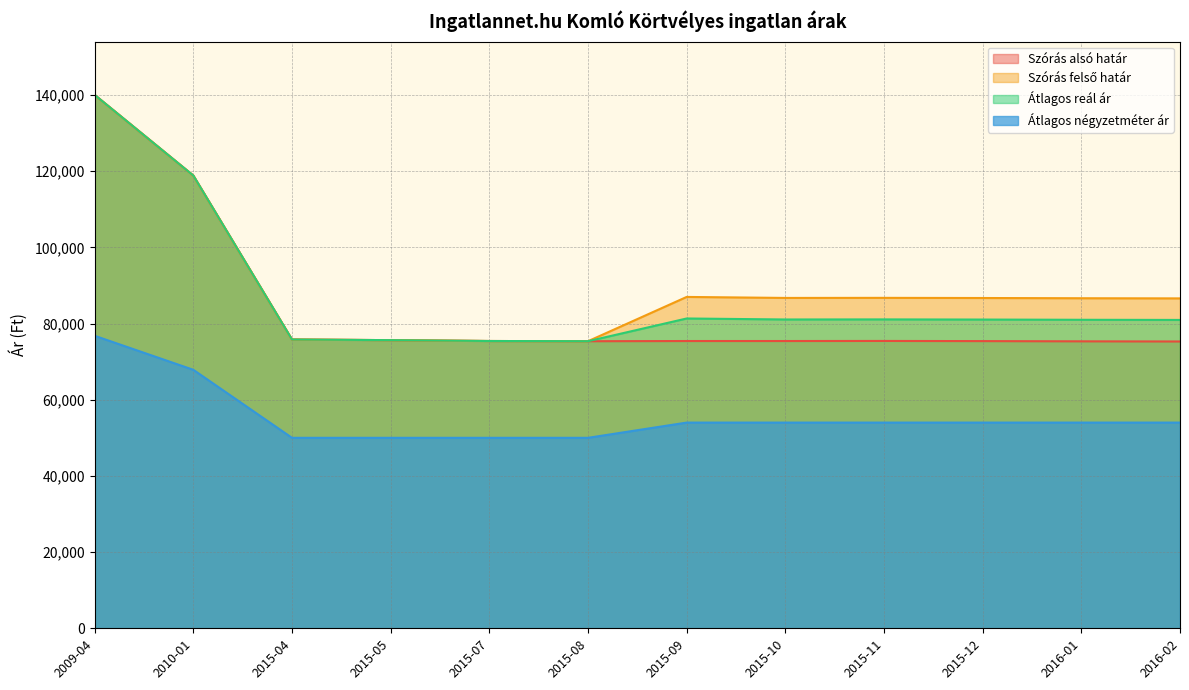

At how many categories does at least one series exceed 63315?

12